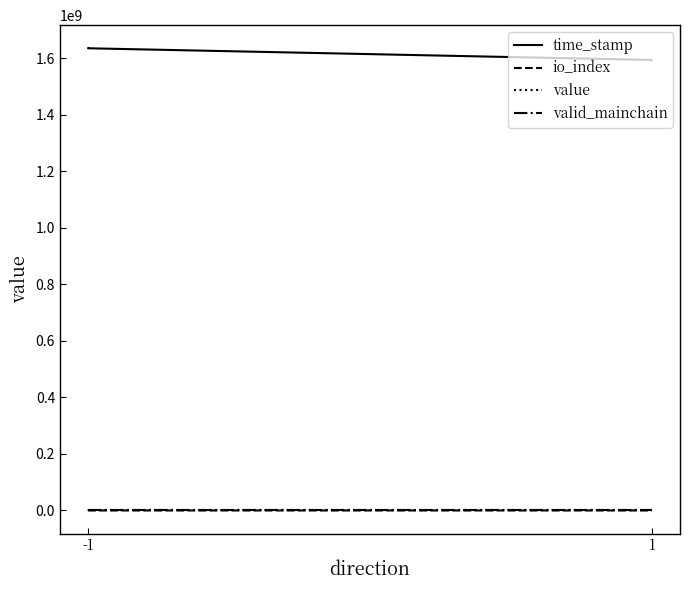

True or false: time_stamp has more than 2 interior local peaks.

False